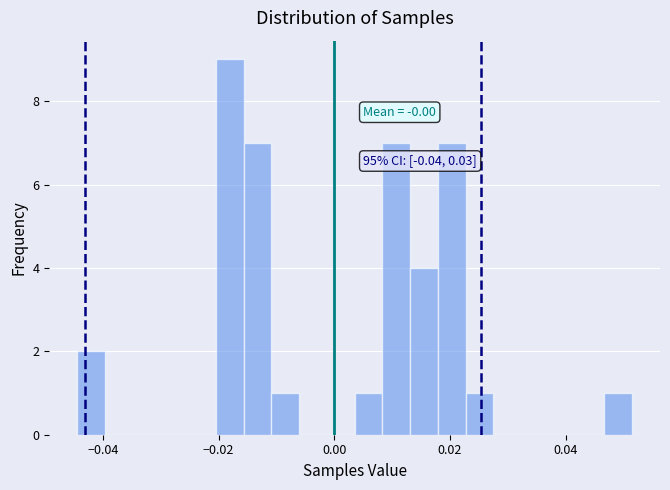

Around what value on the x-axis is the tallest bar? Give the approximate position of its centre, as read against the axis.

-0.018